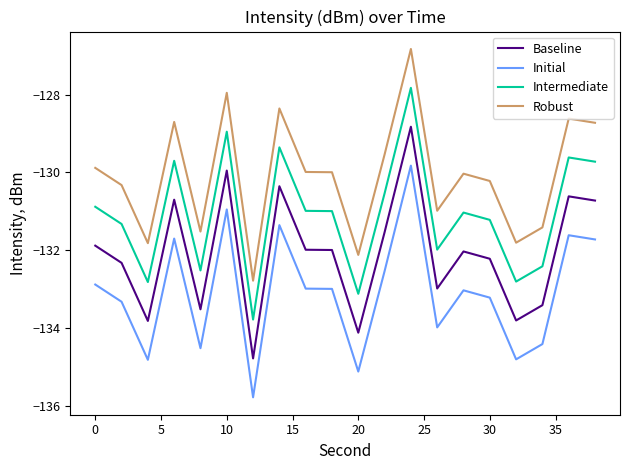

In Baseline, how many points are lower than both neighbors (excluding endpoints)?

6